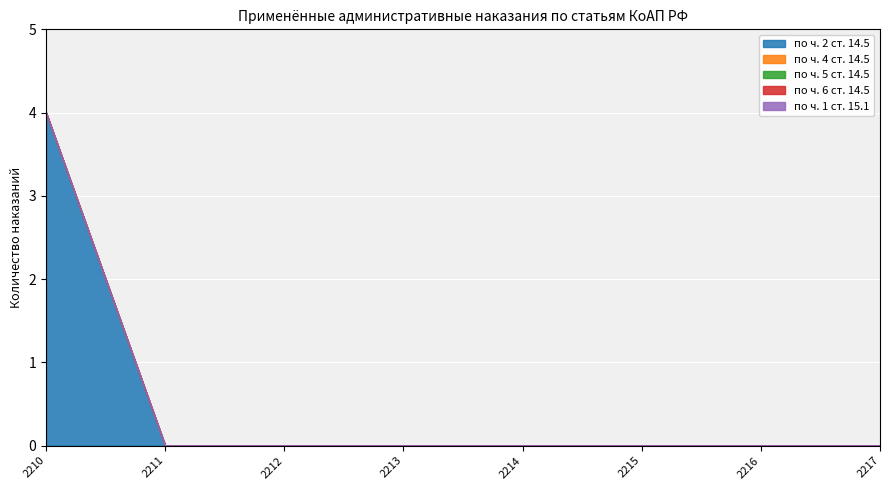

How many data points does each series have?

8